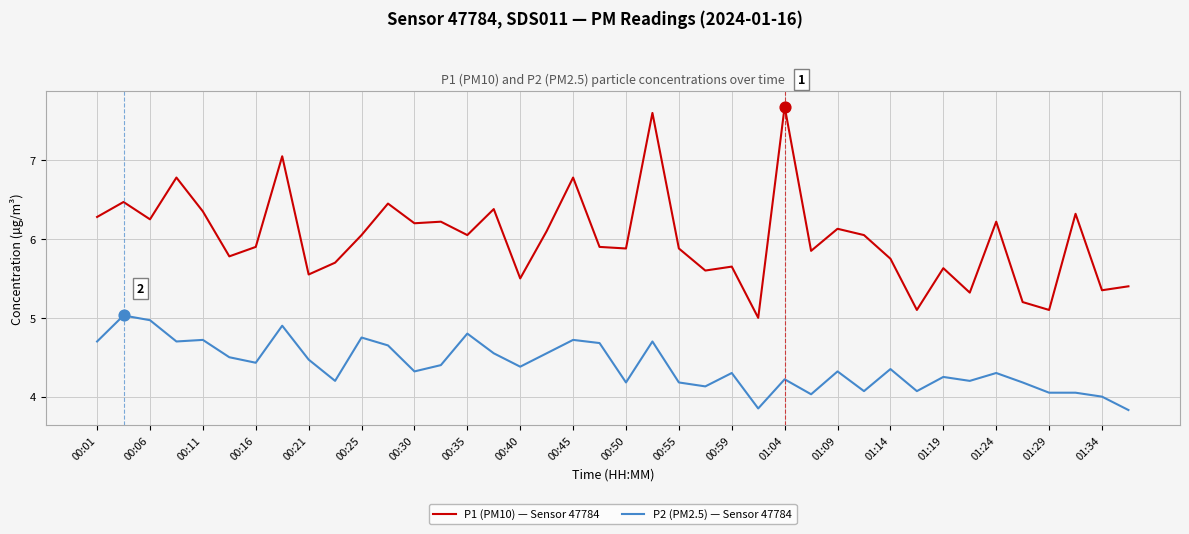

True or false: P1 (PM10) — Sensor 47784 and P2 (PM2.5) — Sensor 47784 cross at least once.

False